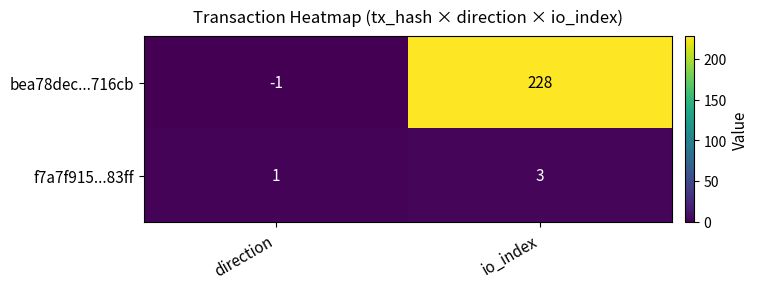

The f7a7f915...83ff series shows 1 at direction. True or false?

True